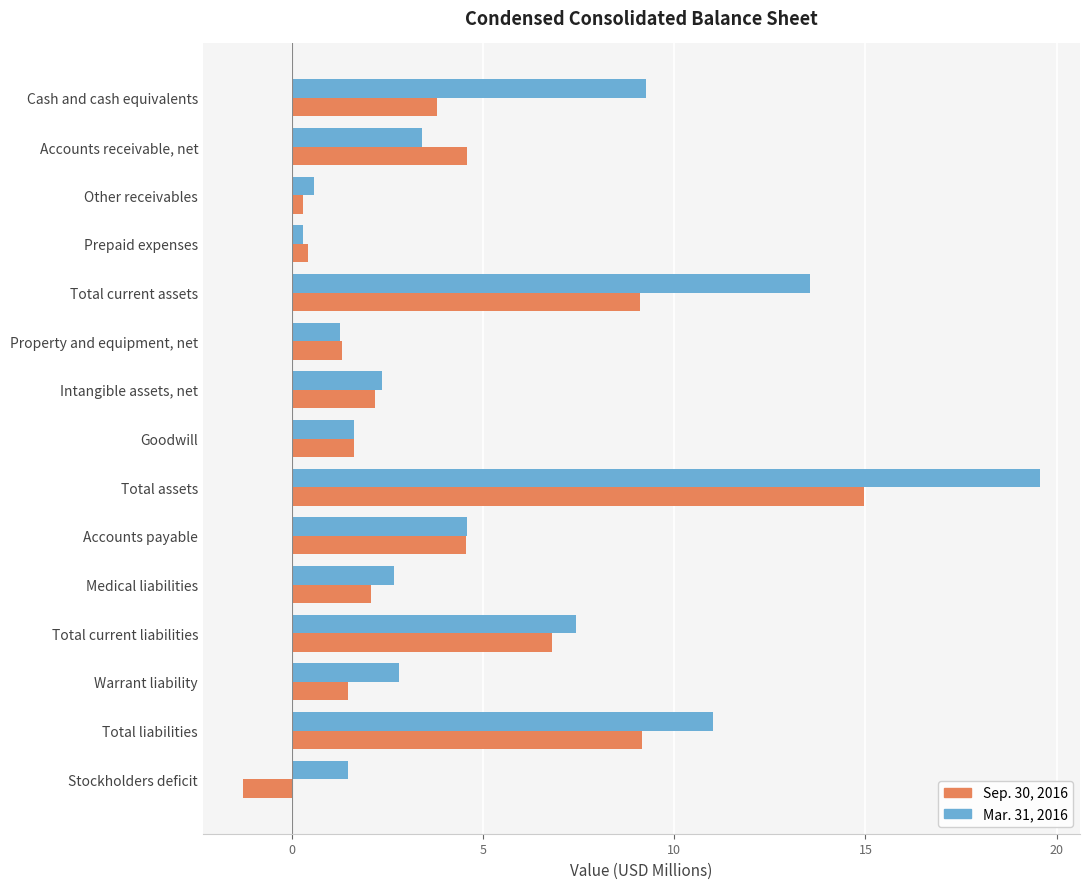

At which category is the sum across all series the highest?

Total assets